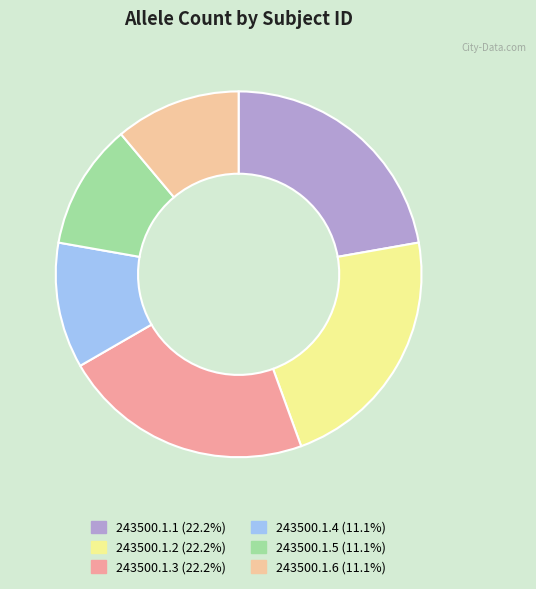

Combined, do 243500.1.1 and 243500.1.4 account for over 50%?

No